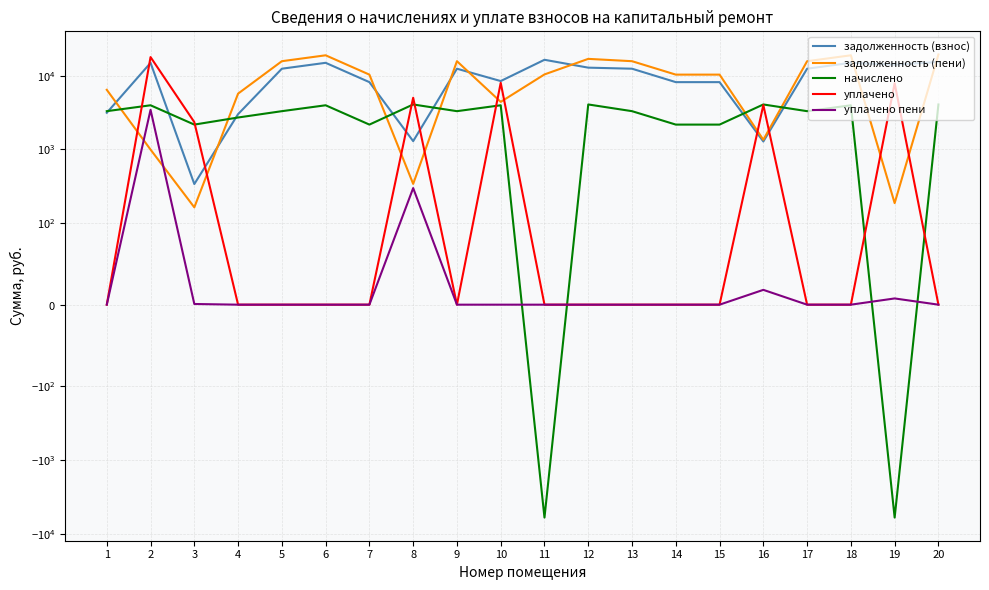

The начислено series shows 6174.3 at 2. True or false?

False